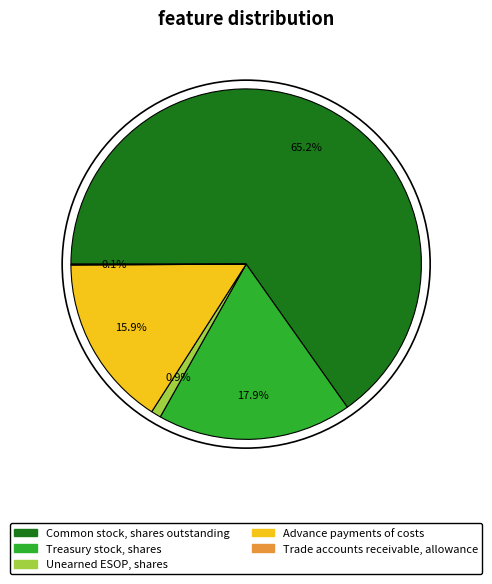

Which slice is the largest?

Common stock, shares outstanding